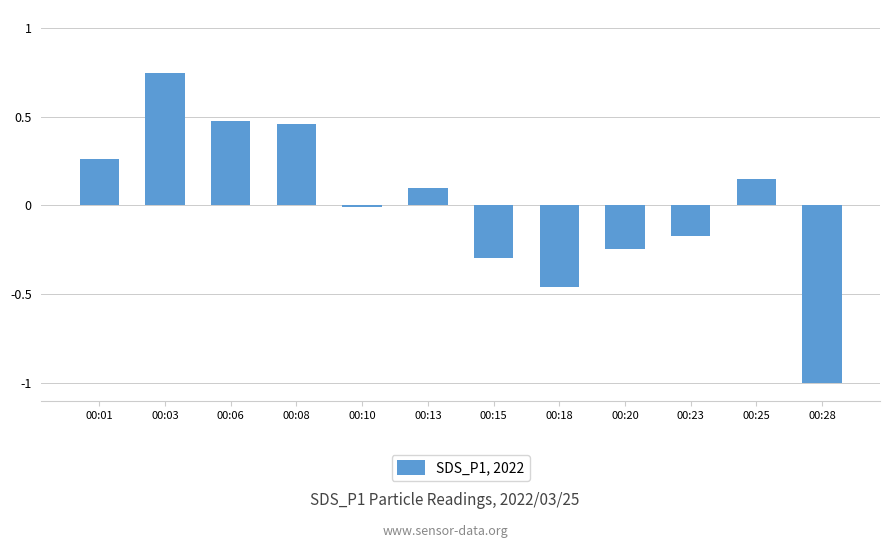

Where does the data first go above 0?

00:01